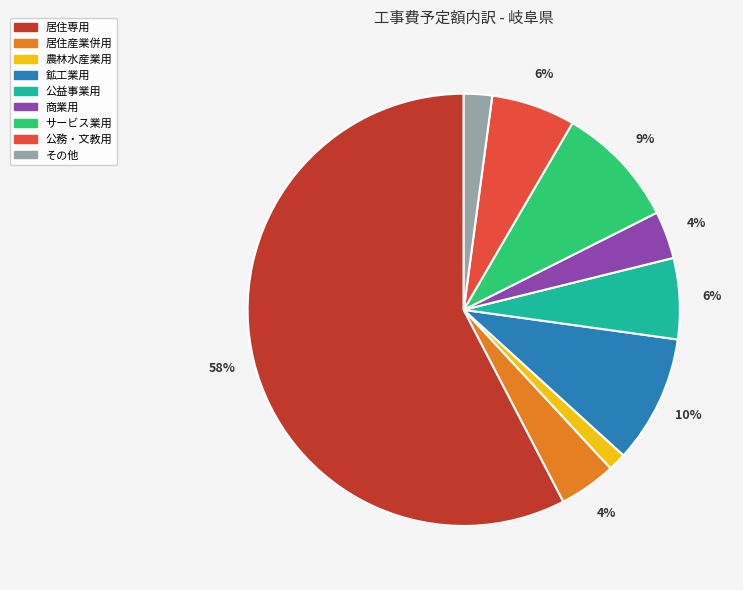

To the nearest percent, what is the combined percentage of 鉱工業用 and その他?

12%